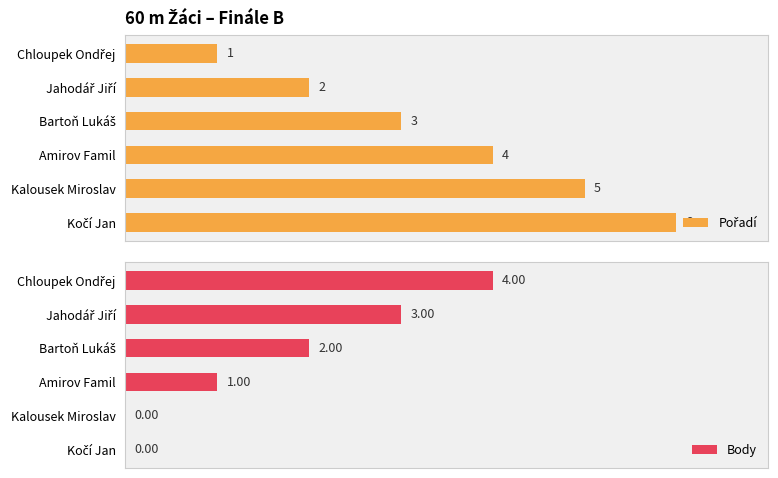

What is the value of the Pořadí bar at the 6th from the left?

6